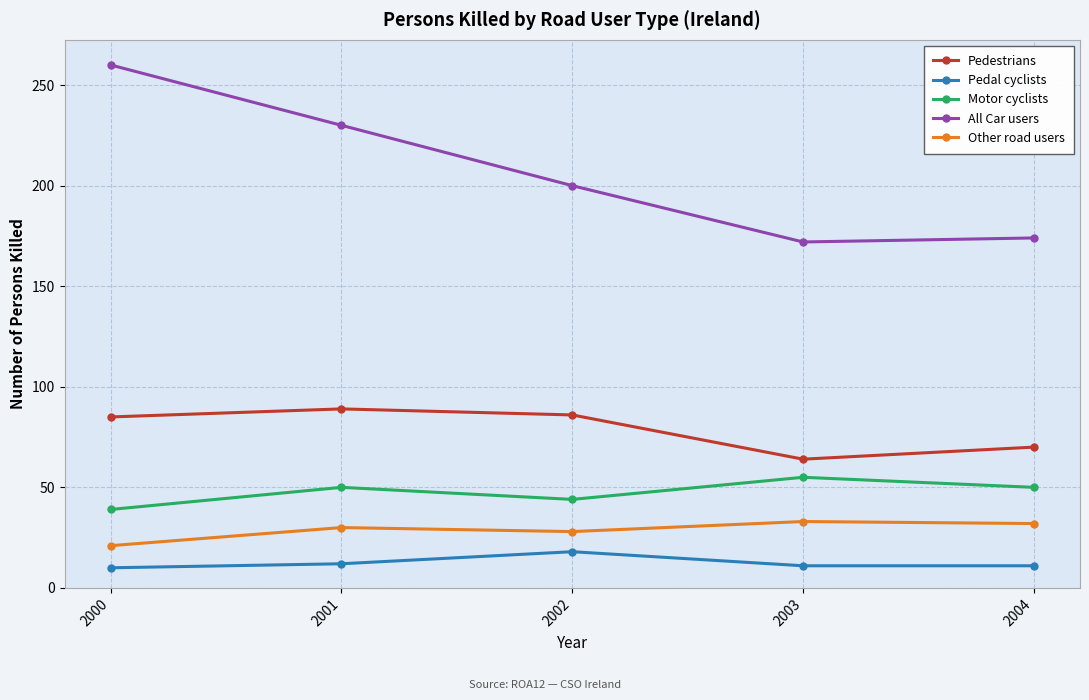

At which category does Pedal cyclists reach its first local peak?

2002